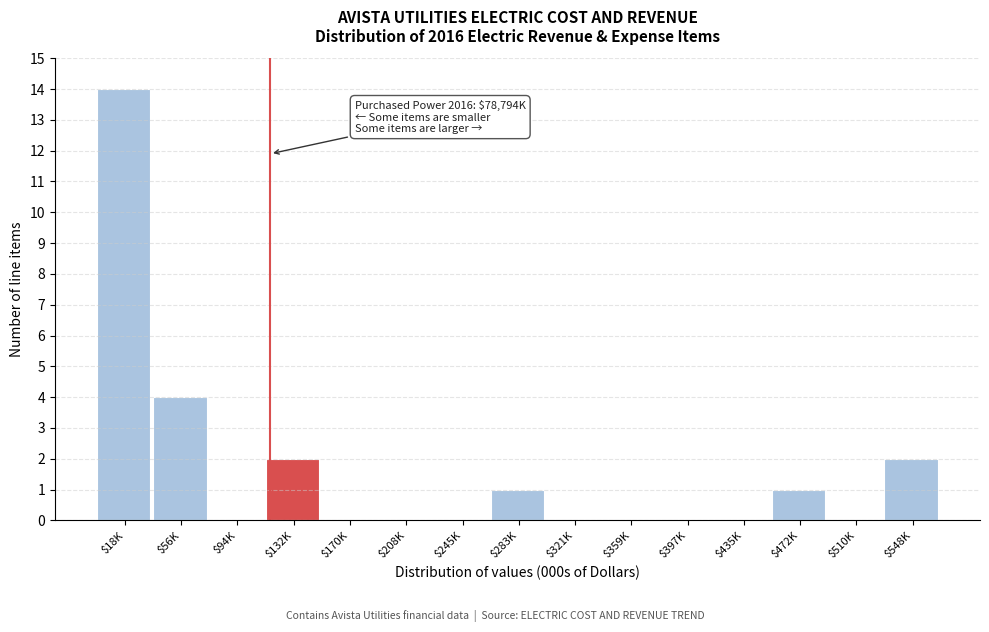

Where is the data nearest to the value 7?

$56K